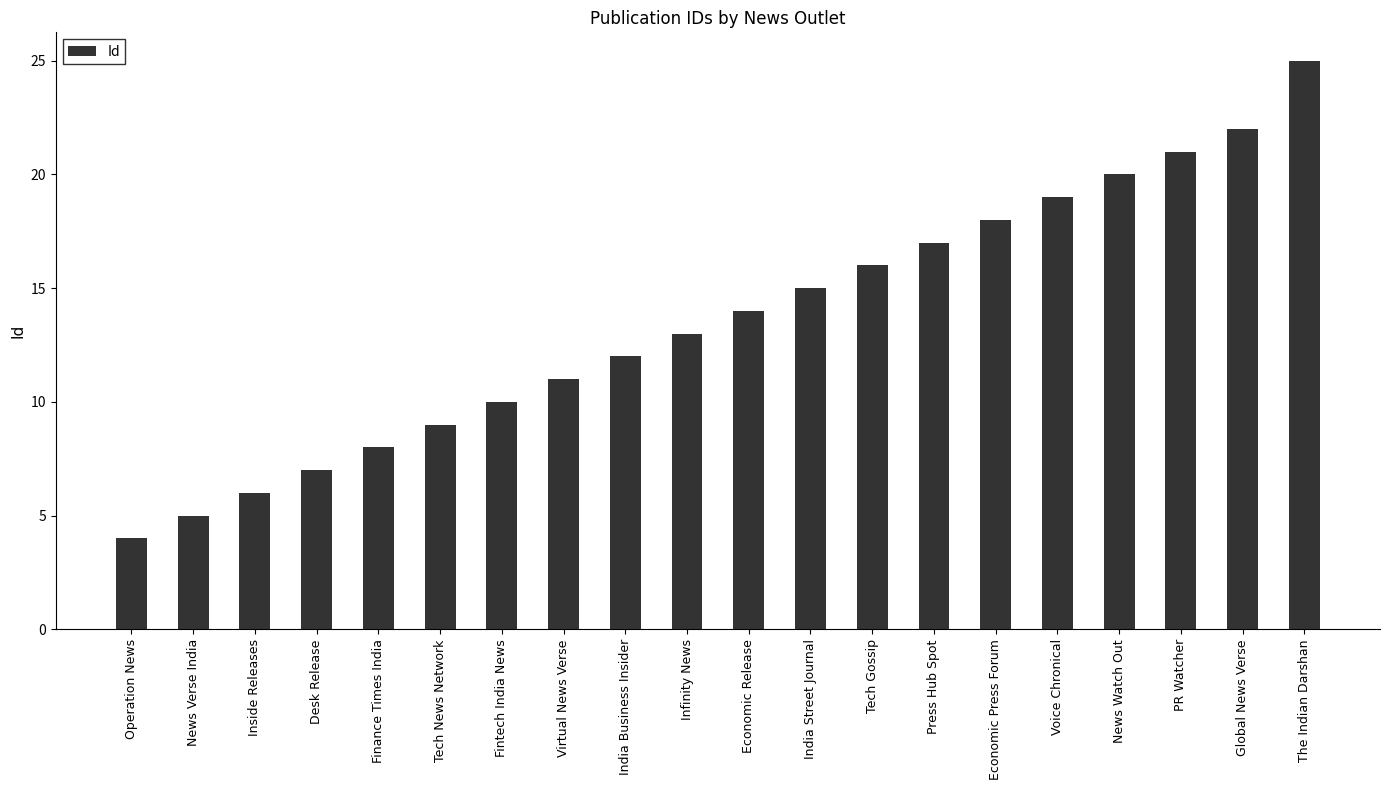

Rank the categories by value from highest to lowest.

The Indian Darshan, Global News Verse, PR Watcher, News Watch Out, Voice Chronical, Economic Press Forum, Press Hub Spot, Tech Gossip, India Street Journal, Economic Release, Infinity News, India Business Insider, Virtual News Verse, Fintech India News, Tech News Network, Finance Times India, Desk Release, Inside Releases, News Verse India, Operation News